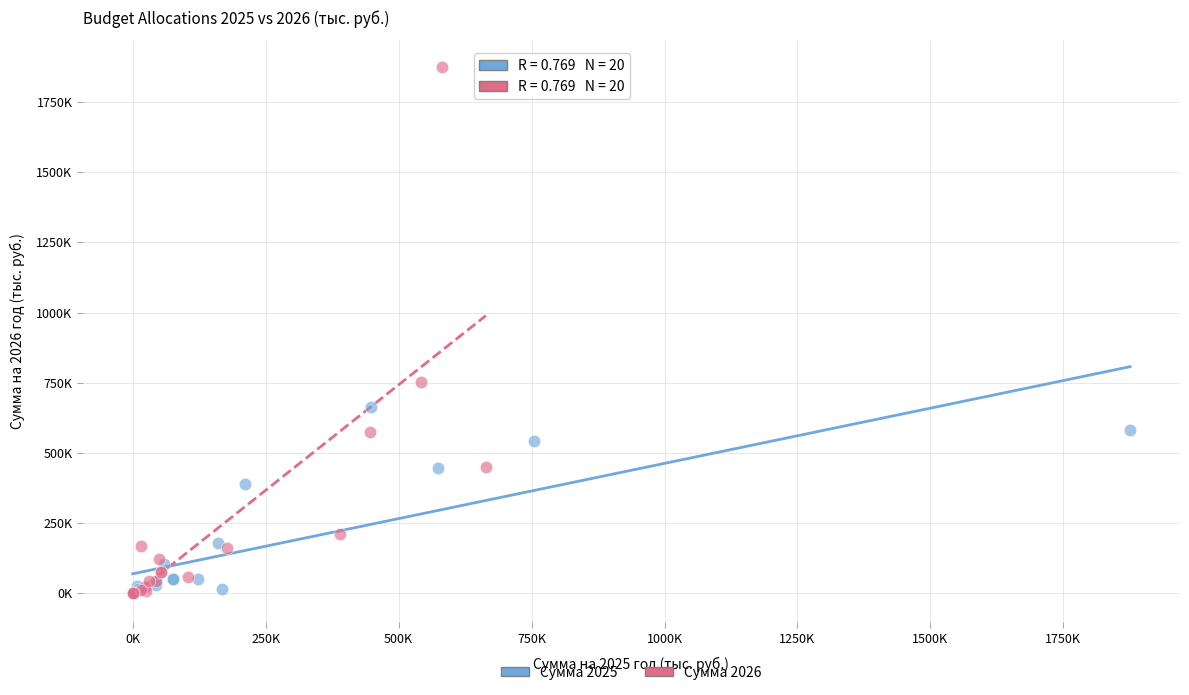

Which series reaches the maximum Y coordinate?

Сумма 2026